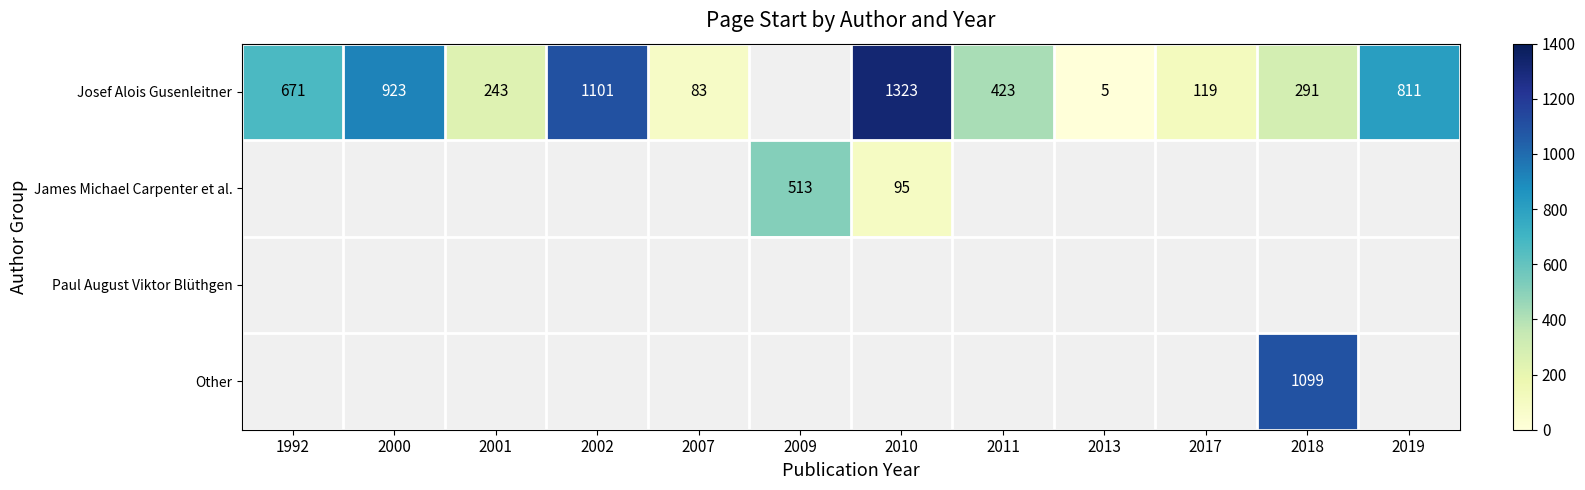

Is it true that Josef Alois Gusenleitner equals 811 at 2019?

True